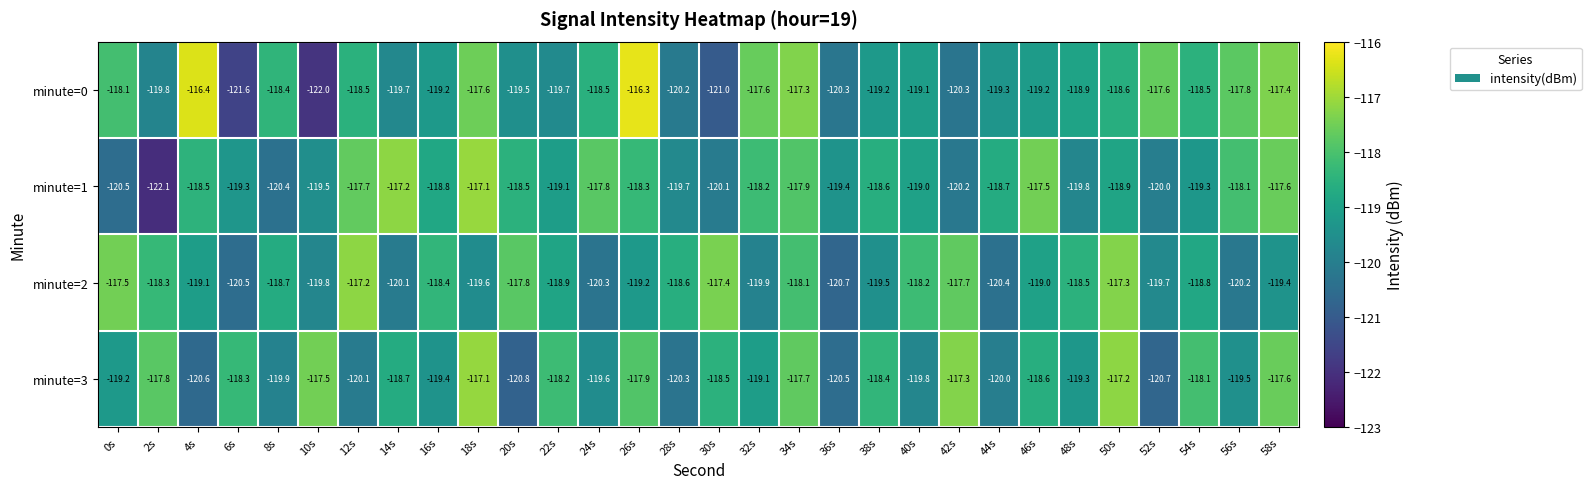

Is it true that minute=2 equals -181.4 at 6s?

False